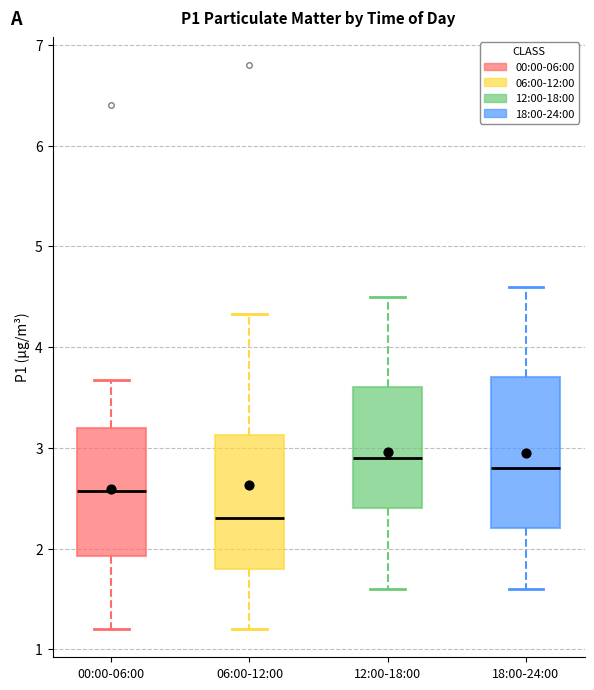

Reading left to right, transcribe this box plot: for each box, give where its median line is, the range the box spans, and where its two whiskers end, as read against the y-axis. The values are not printed on the chart, so give them approximately, as read against the axis.

00:00-06:00: median 2.6, box 1.9 to 3.2, whiskers 1.2 to 3.7
06:00-12:00: median 2.3, box 1.8 to 3.1, whiskers 1.2 to 4.3
12:00-18:00: median 2.9, box 2.4 to 3.6, whiskers 1.6 to 4.5
18:00-24:00: median 2.8, box 2.2 to 3.7, whiskers 1.6 to 4.6